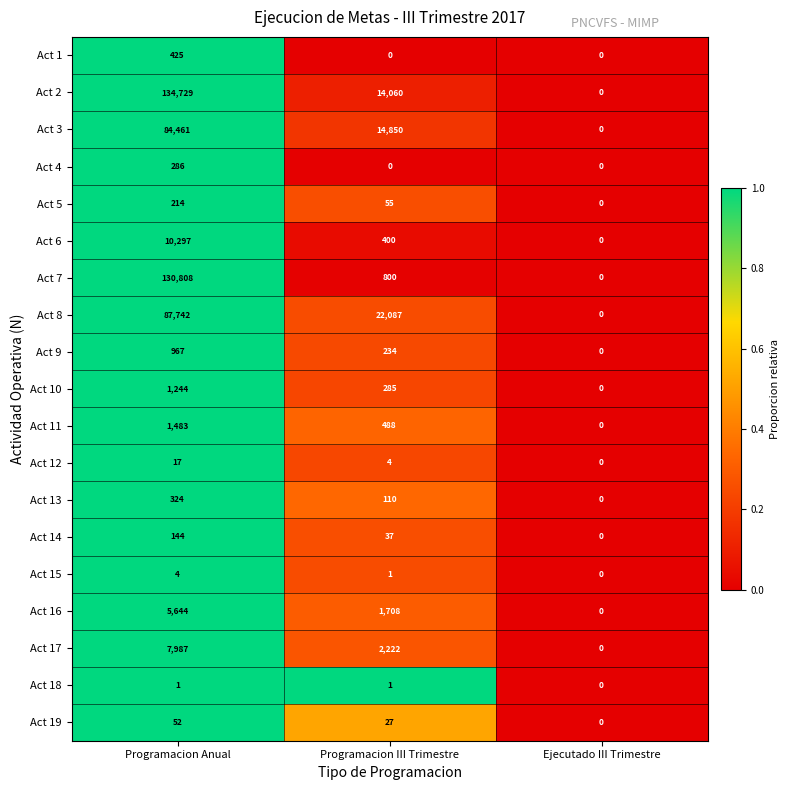

Which series changed the most between Programacion Anual and Ejecutado III Trimestre?

Act 2